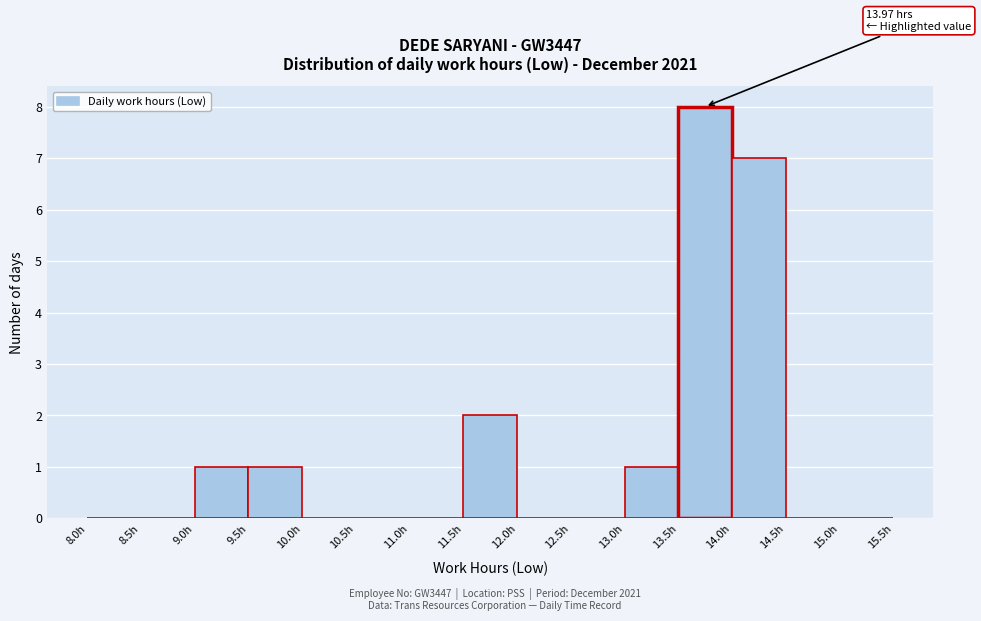

Over which range of the x-axis is the bar tallest?

13.5 to 14.0